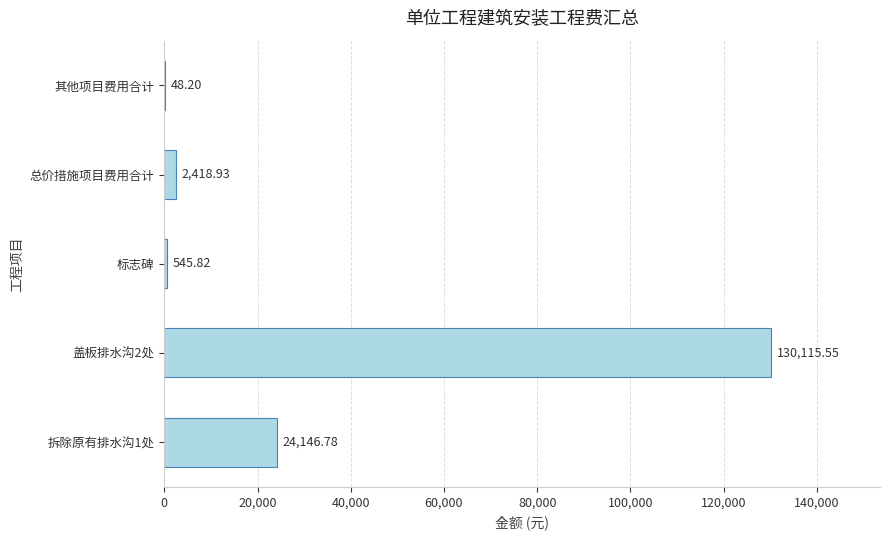

Which category has the highest value across all series?

盖板排水沟2处